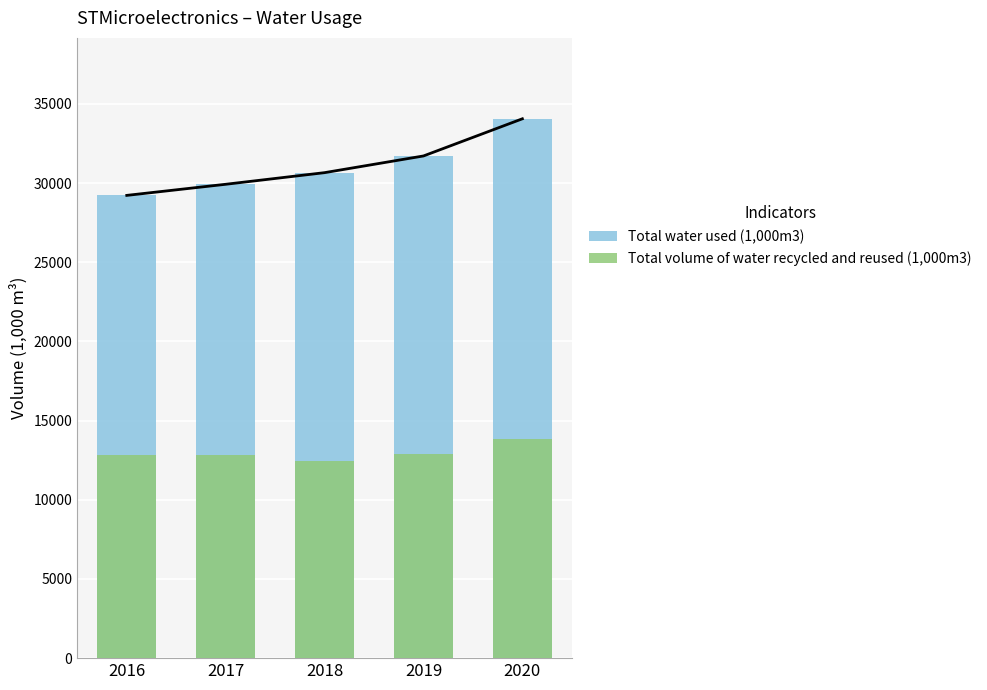

Does the chart contain any negative values?

No